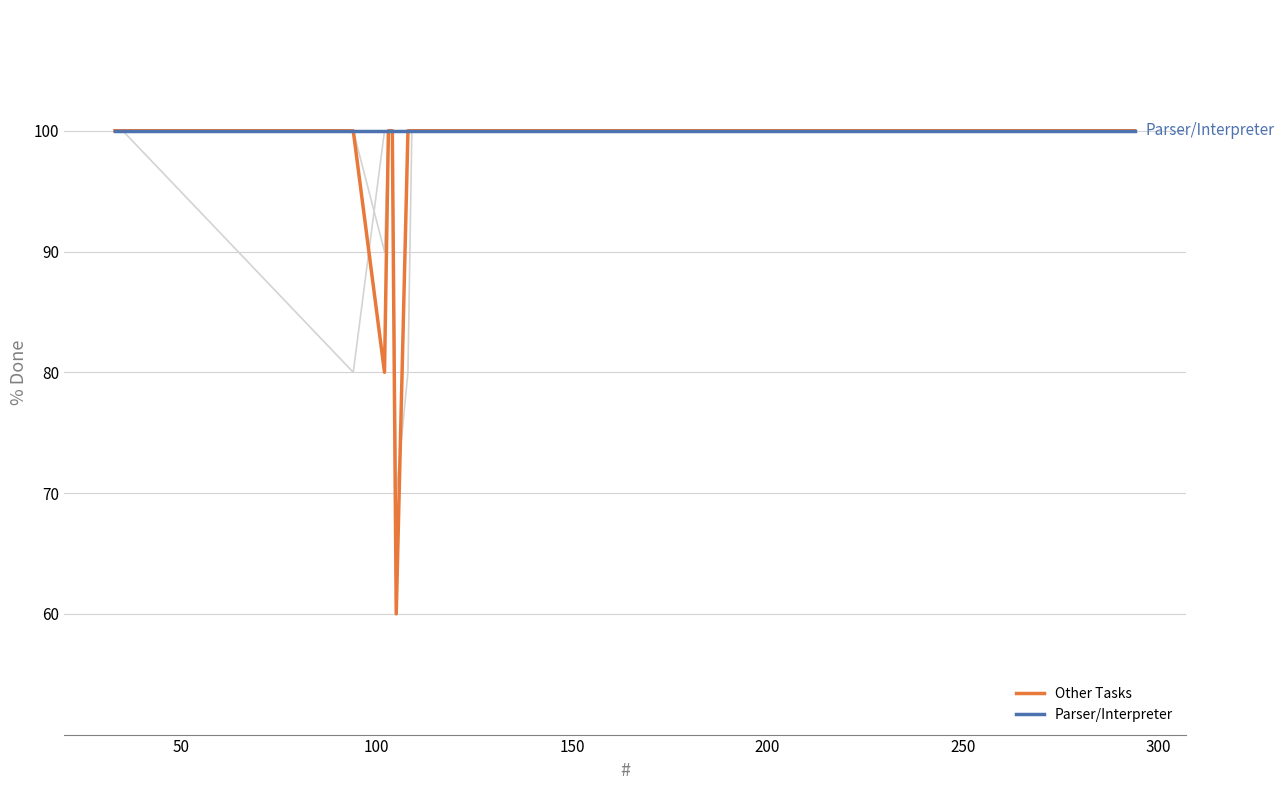

What is the maximum value for Parser/Interpreter?

100